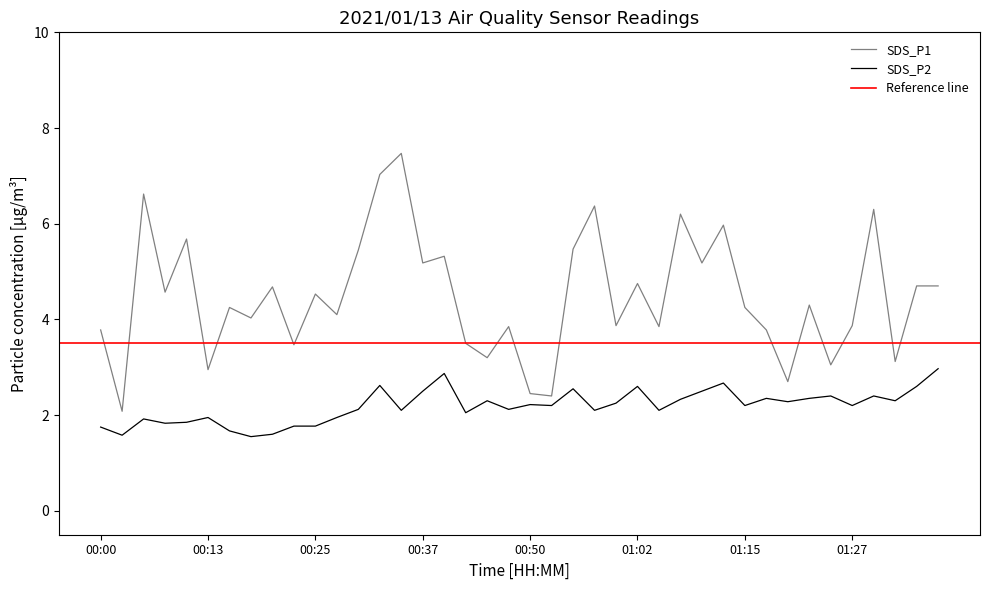

What position from the right is 00:03?

39